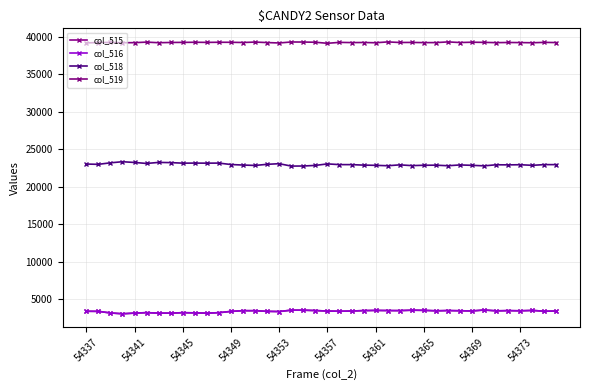

True or false: col_515 and col_519 cross at least once.

False